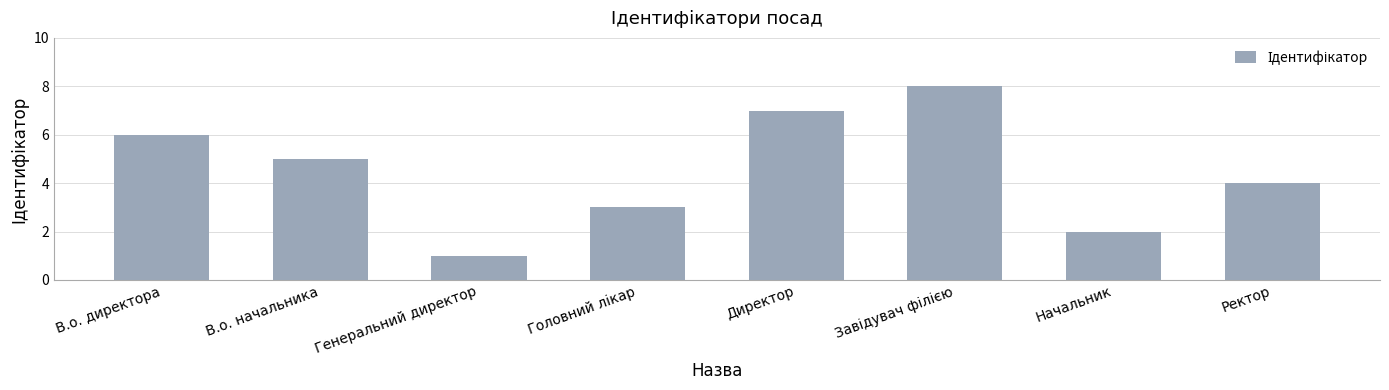

What is the maximum value shown in the chart?

8